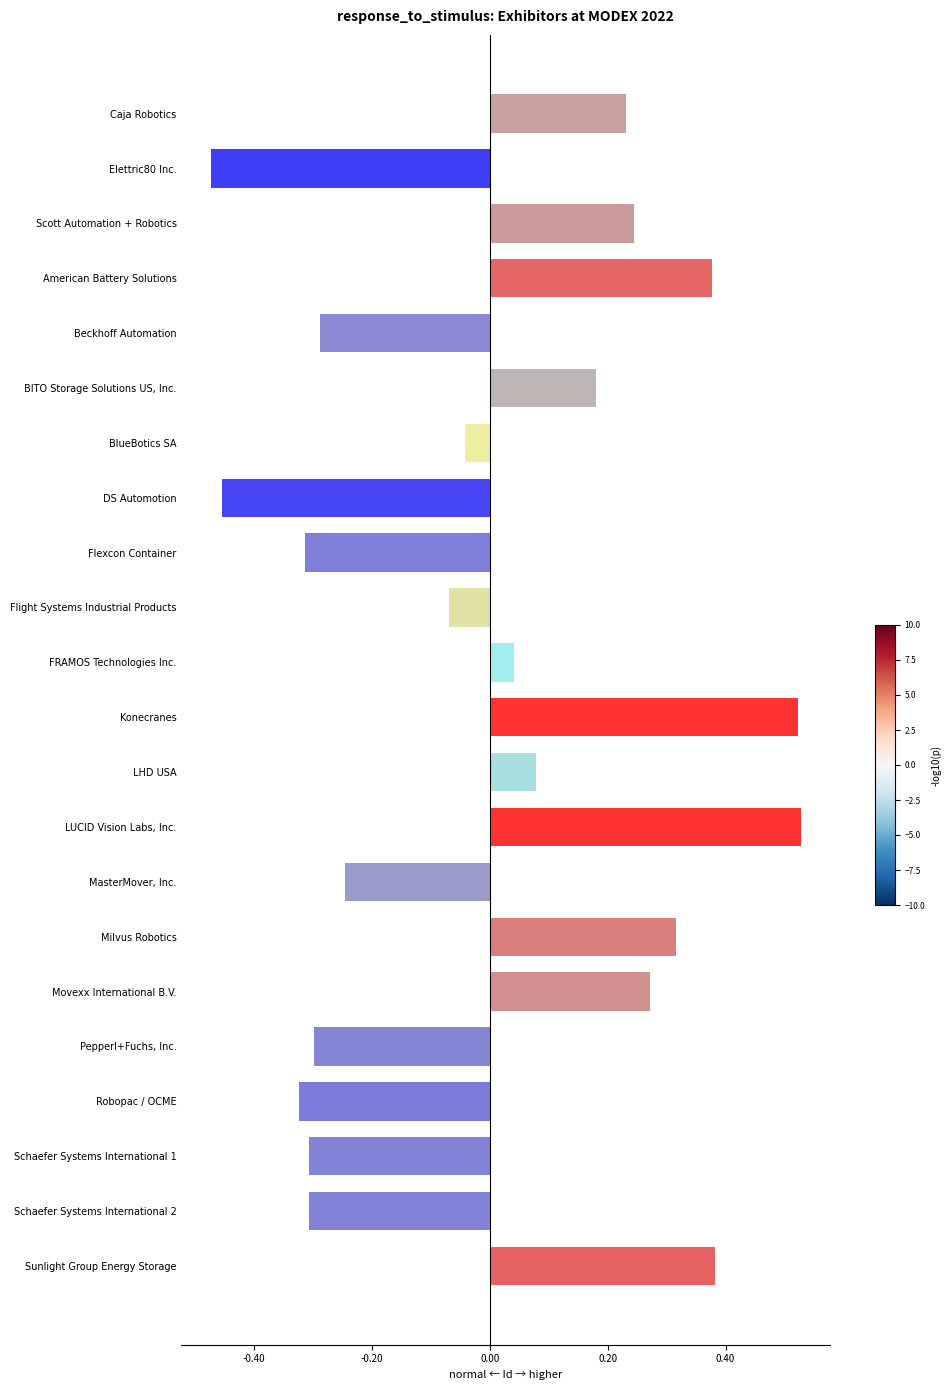

What is the label of the 17th bar from the top?

Movexx International B.V.